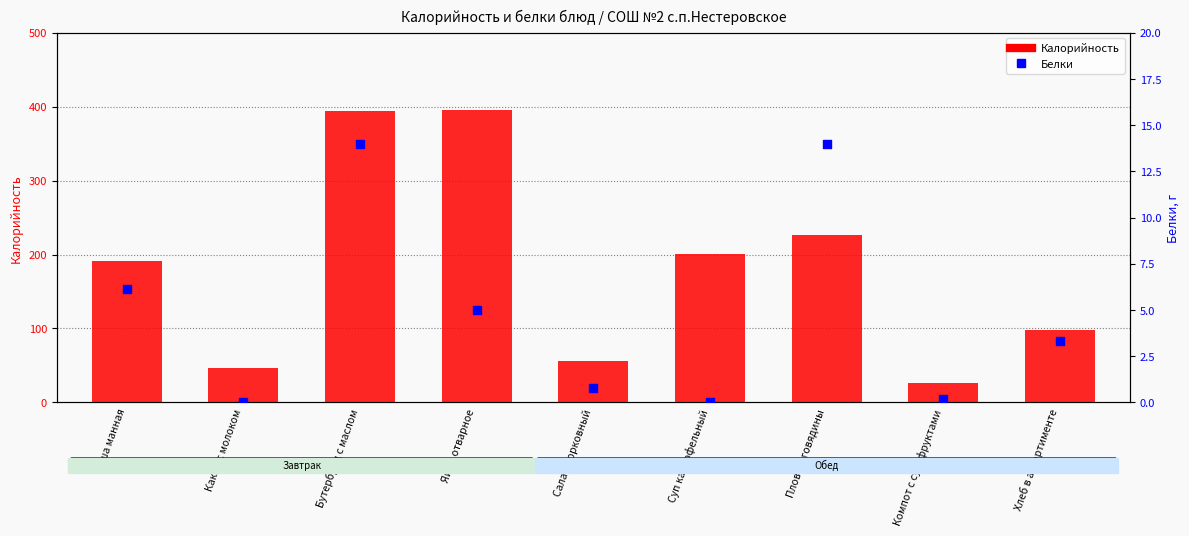

Which series has the largest Y range (max minus min)?

Калорийность